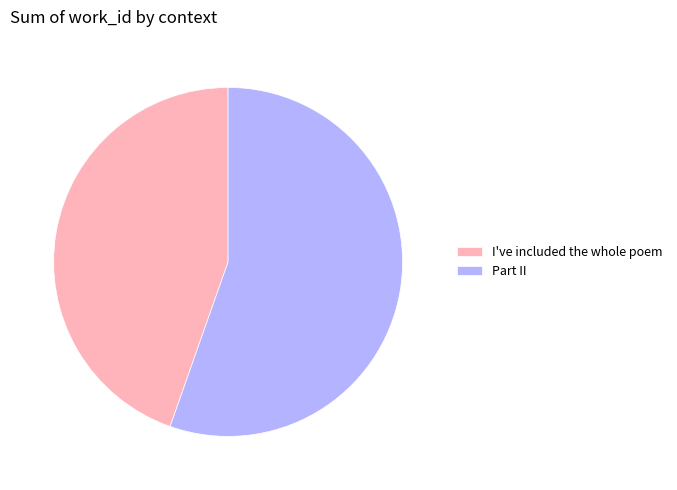

How many segments does this pie chart have?

2